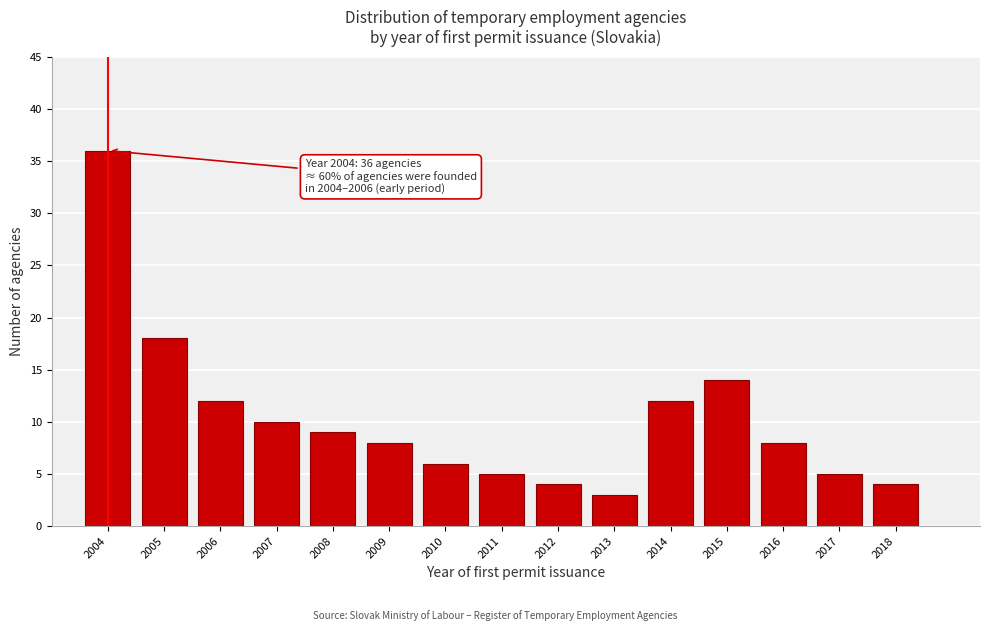

Reading left to right, list all the values displayed in this chart.

2004=36	2005=18	2006=12	2007=10	2008=9	2009=8	2010=6	2011=5	2012=4	2013=3	2014=12	2015=14	2016=8	2017=5	2018=4